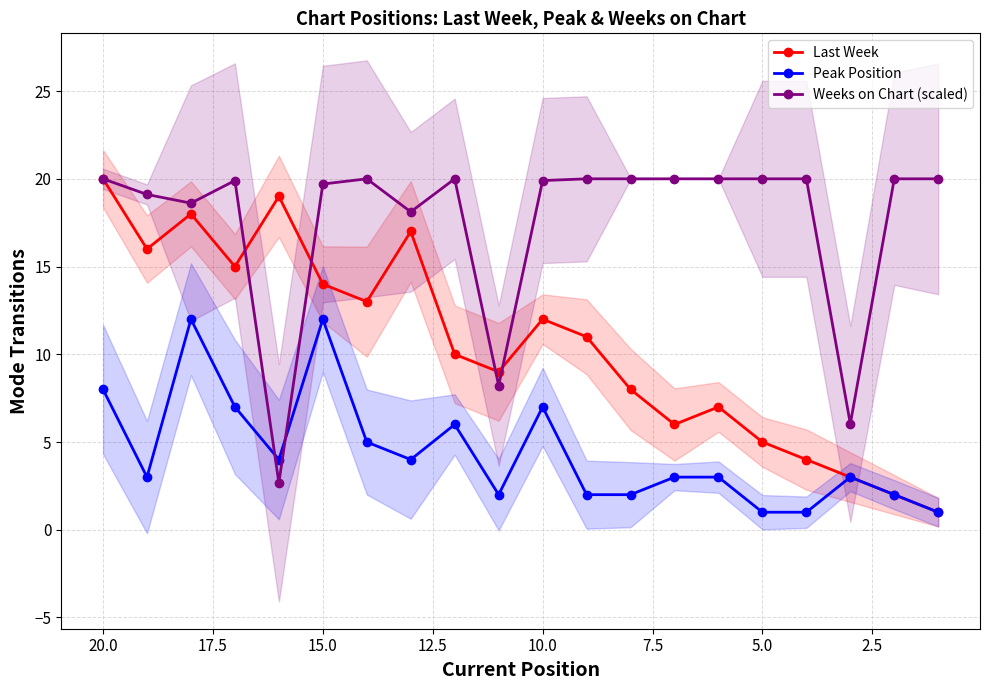

What is the average value of the Weeks on Chart (scaled) series?

17.6